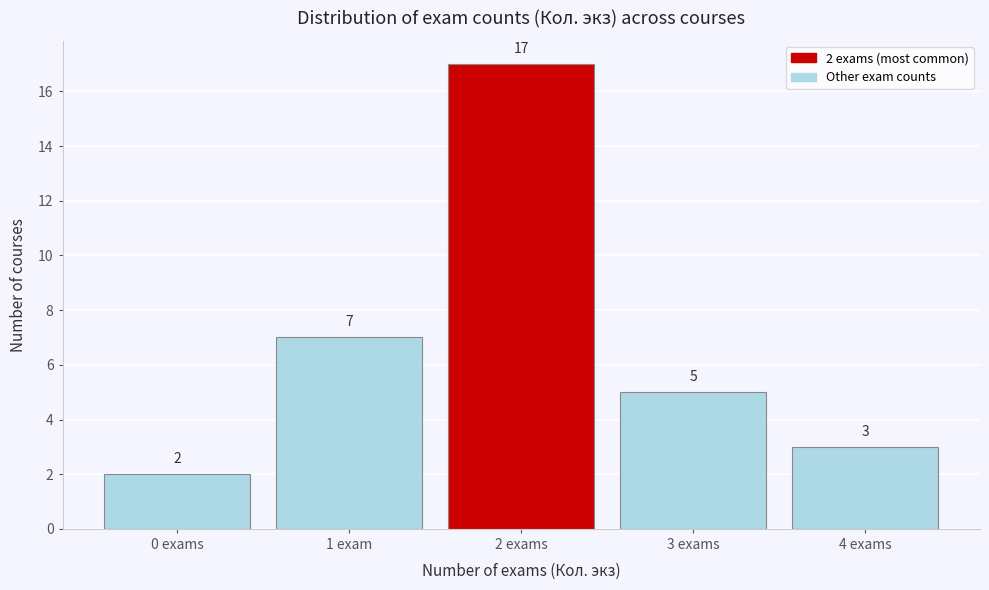

Reading left to right, what are all the values shown in this chart?

2	7	17	5	3